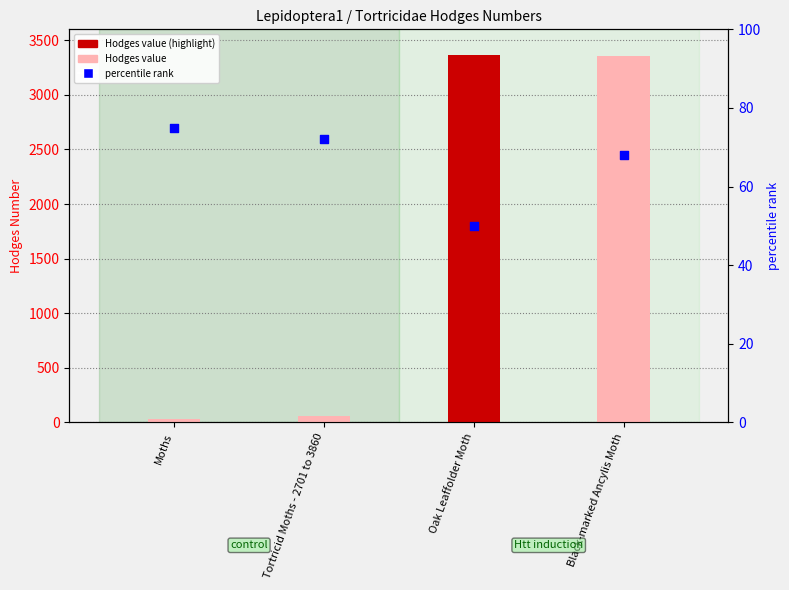

What is the total value across all series at Moths?

104.0